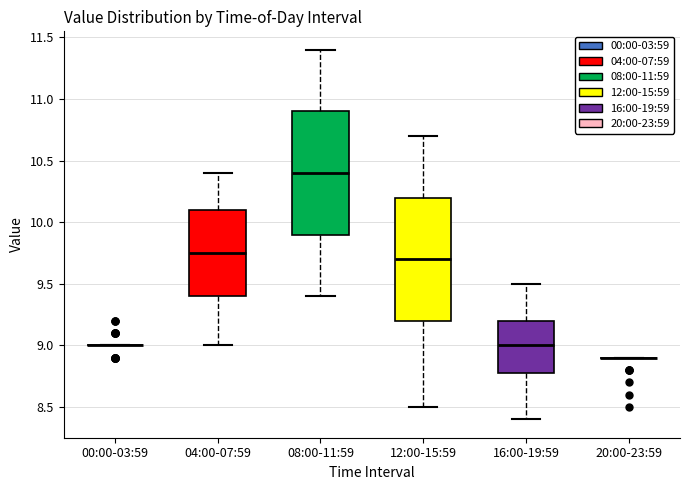

Reading left to right, read every box against the y-axis: the position of its median line, the range the box covers, and the ends of its whiskers. The values are not printed on the chart, so give them approximately, as read against the axis.

00:00-03:59: box collapsed to a line at 9.00, whiskers 9.00 to 9.00
04:00-07:59: median 9.75, box 9.40 to 10.10, whiskers 9.00 to 10.40
08:00-11:59: median 10.40, box 9.90 to 10.90, whiskers 9.40 to 11.40
12:00-15:59: median 9.70, box 9.20 to 10.20, whiskers 8.50 to 10.70
16:00-19:59: median 9.00, box 8.80 to 9.20, whiskers 8.40 to 9.50
20:00-23:59: box collapsed to a line at 8.90, whiskers 8.90 to 8.90